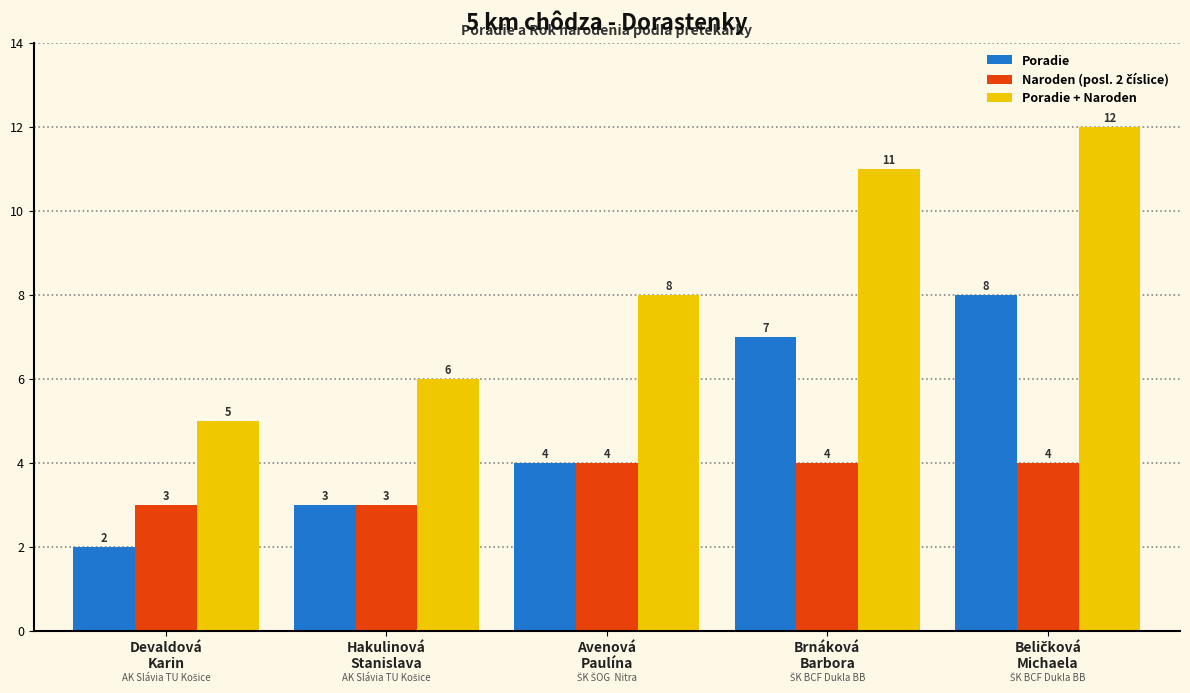

What is the average value of the Poradie + Naroden series?

8